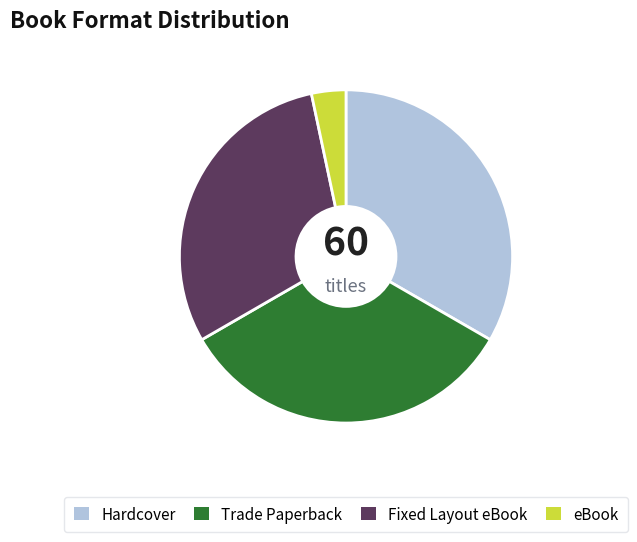

Is there any slice that represents more than half of the pie?

No